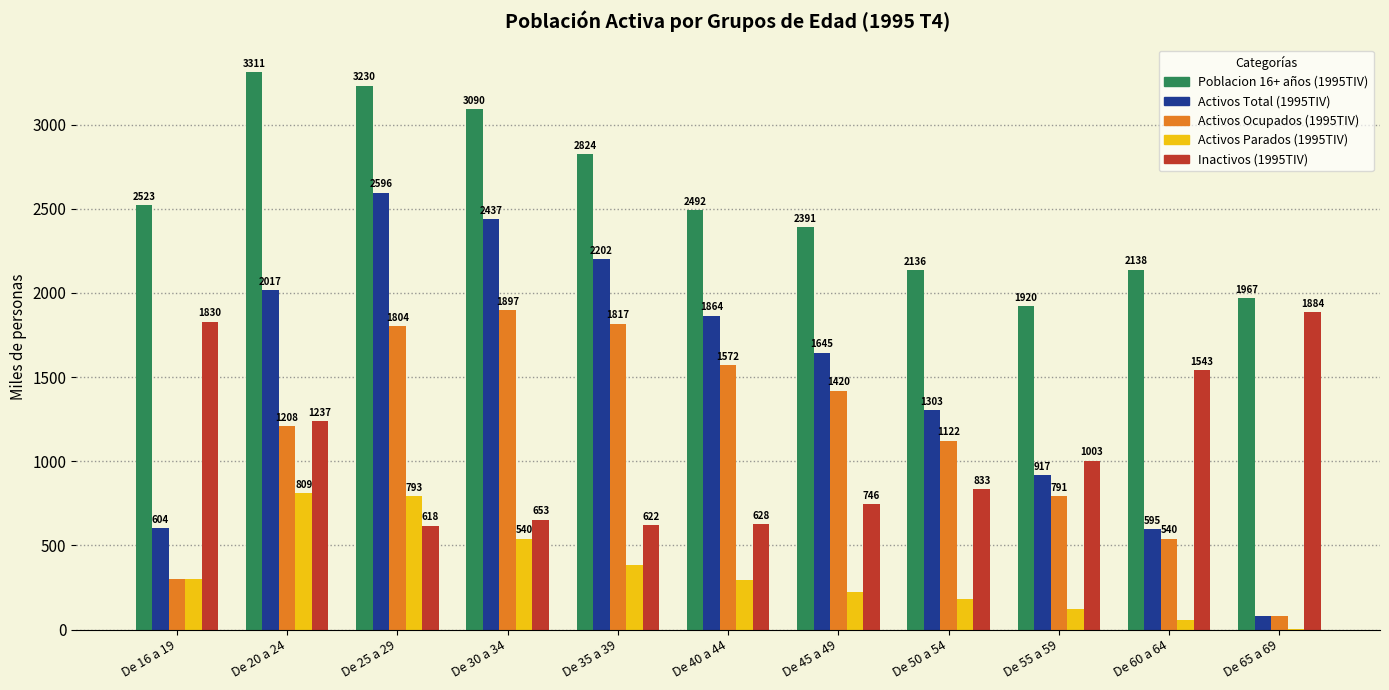

The value of Activos Total (1995TIV) at De 20 a 24 is 2017.4. True or false?

True